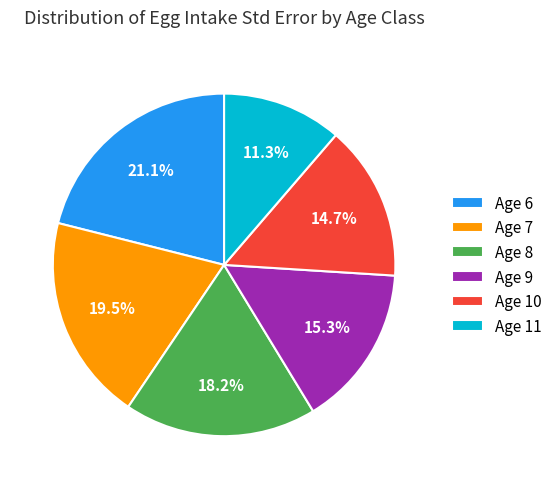

Which slice is the largest?

Age 6